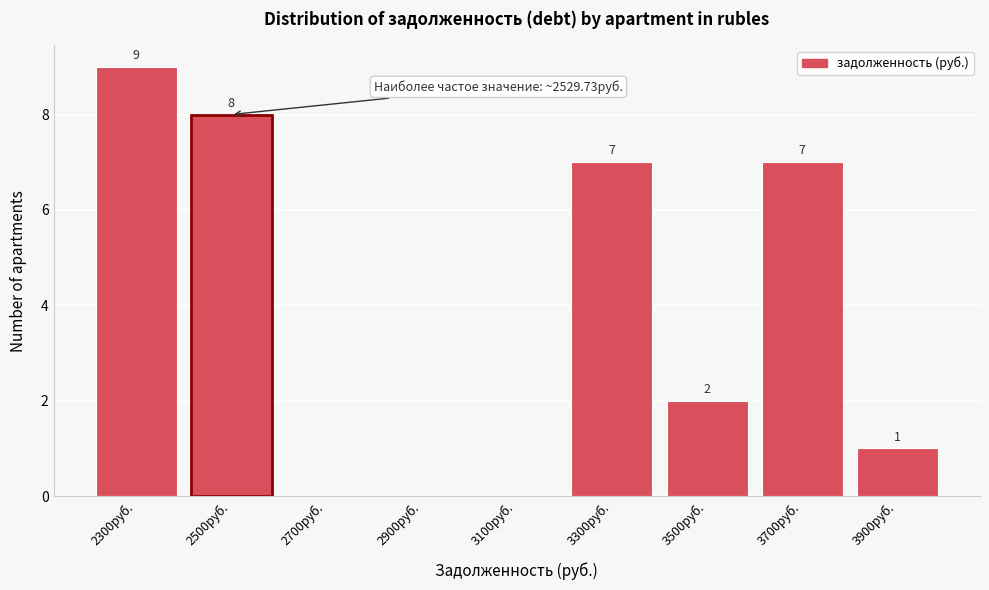

Reading right to left, list all the values displayed in this chart.

3900руб.=1	3700руб.=7	3500руб.=2	3300руб.=7	3100руб.=0	2900руб.=0	2700руб.=0	2500руб.=8	2300руб.=9